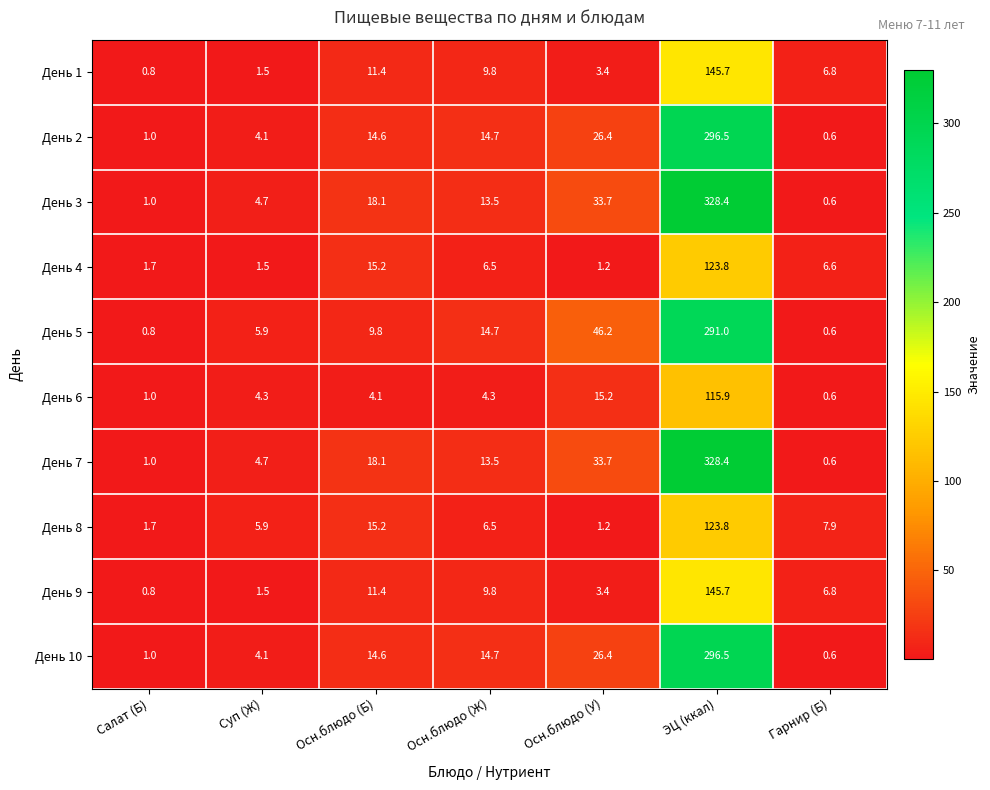

List the labels in order of День 4 value, smallest first.

Осн.блюдо (У), Суп (Ж), Салат (Б), Осн.блюдо (Ж), Гарнир (Б), Осн.блюдо (Б), ЭЦ (ккал)